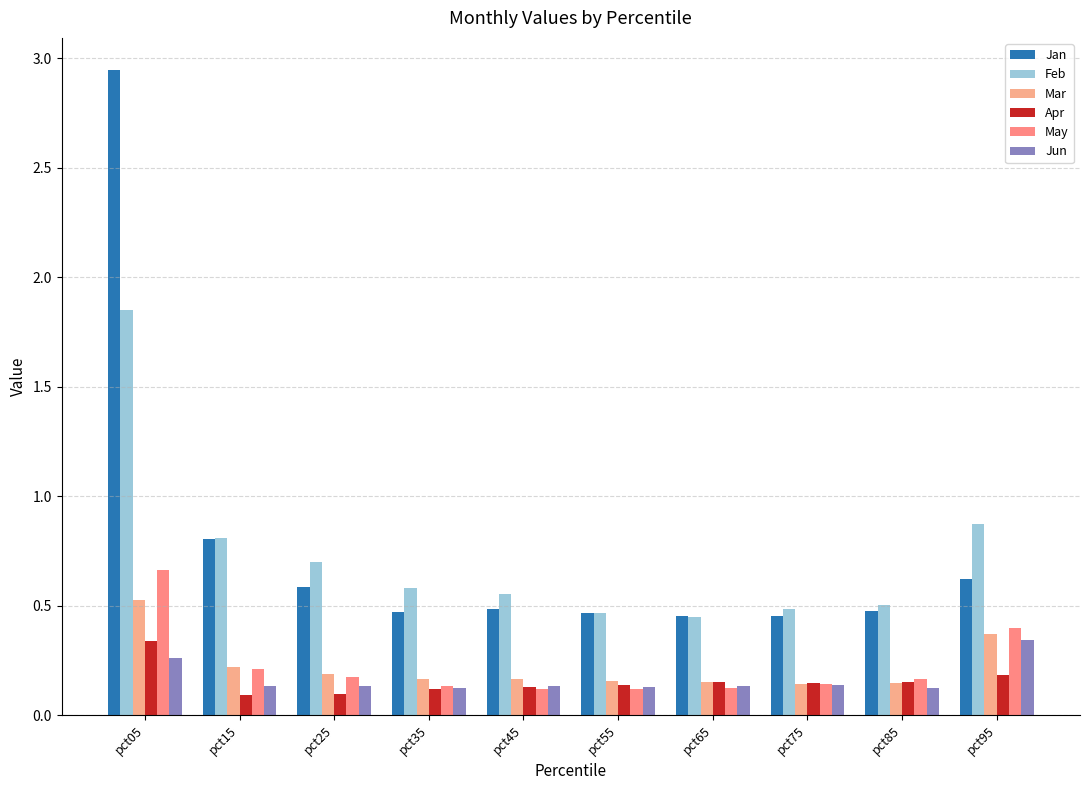

At which label does Jun reach its minimum?

pct35